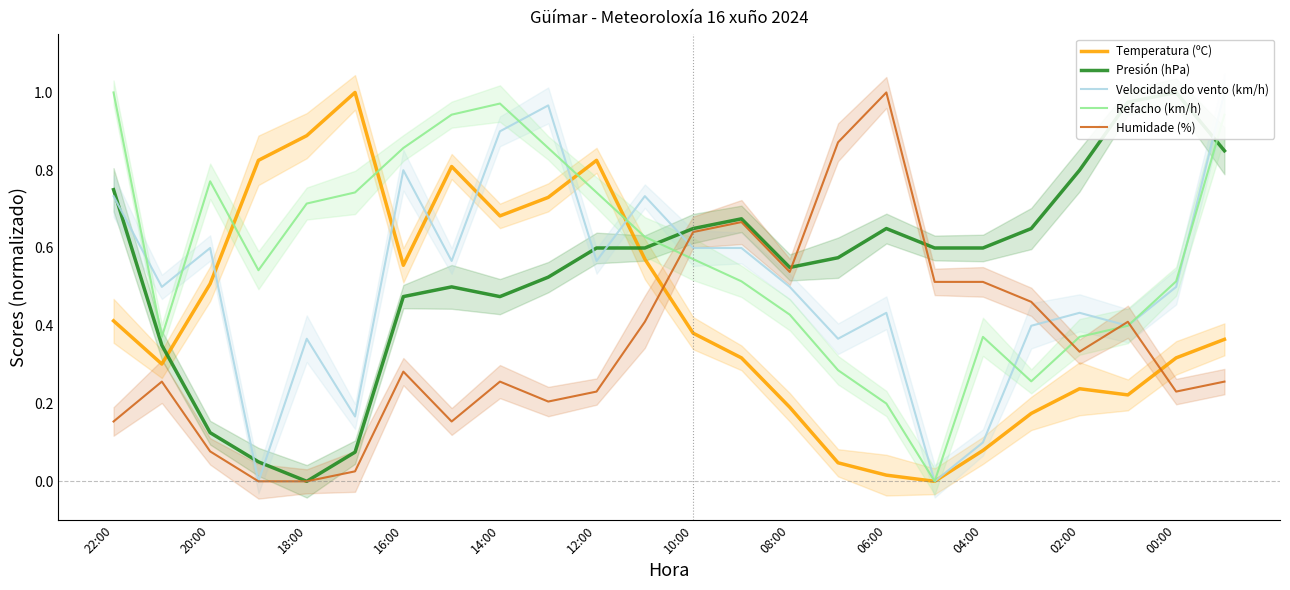

What is the average value of the Presión (hPa) series?

0.5